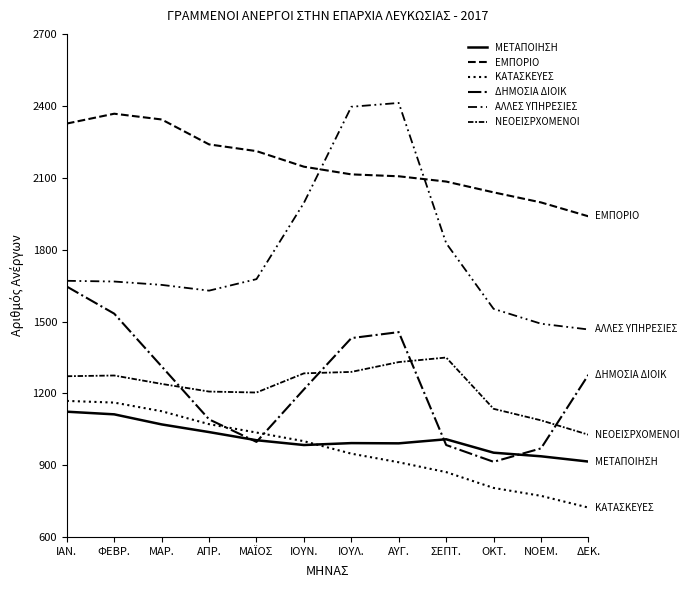

What position from the left is ΦΕΒΡ.?

2